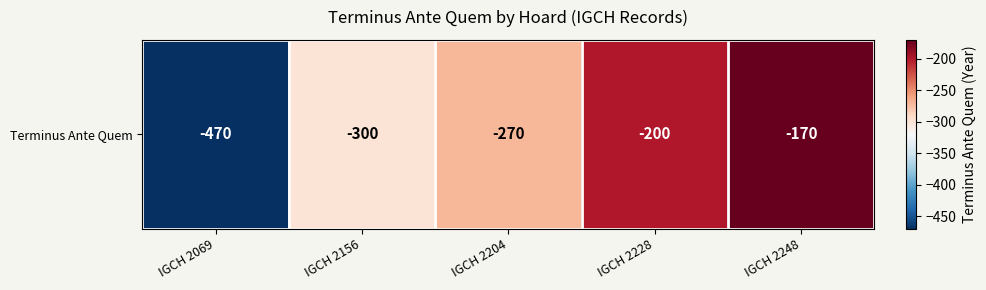

List the labels in order of value, smallest first.

IGCH 2069, IGCH 2156, IGCH 2204, IGCH 2228, IGCH 2248